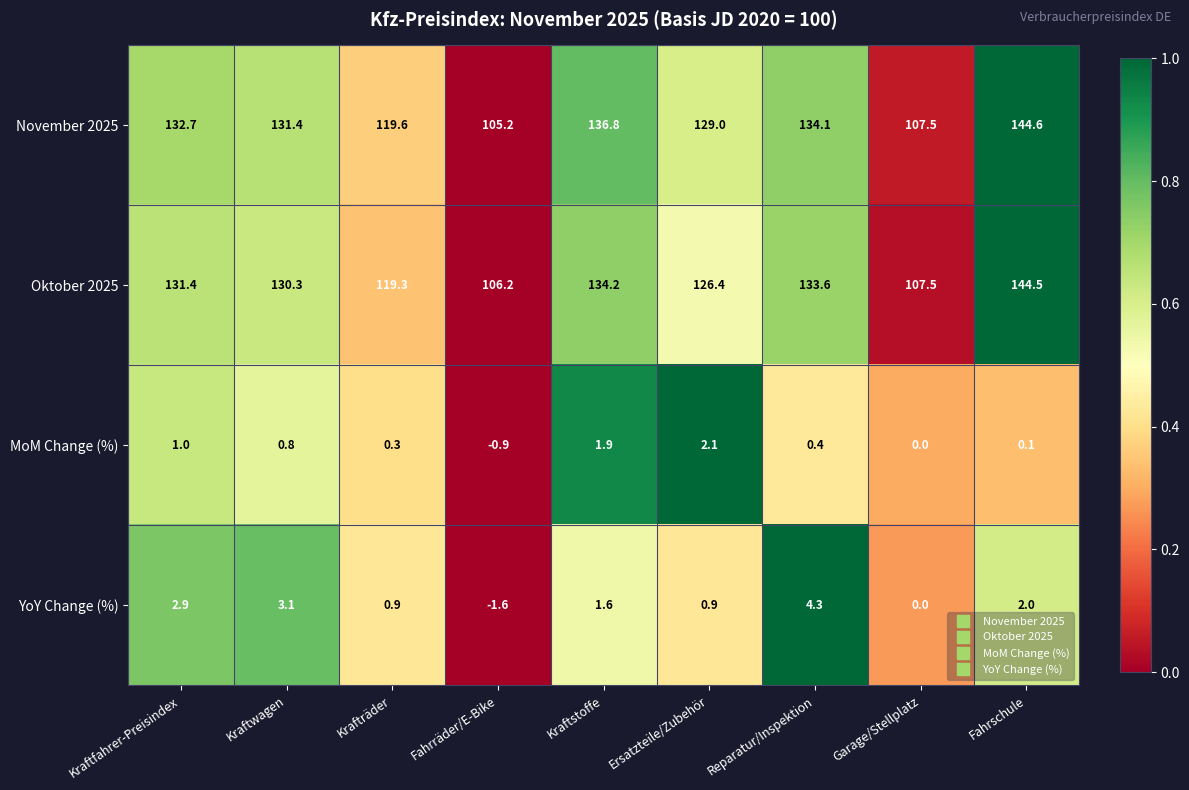

The value of YoY Change (%) at Kraftstoffe is 2.6. True or false?

False